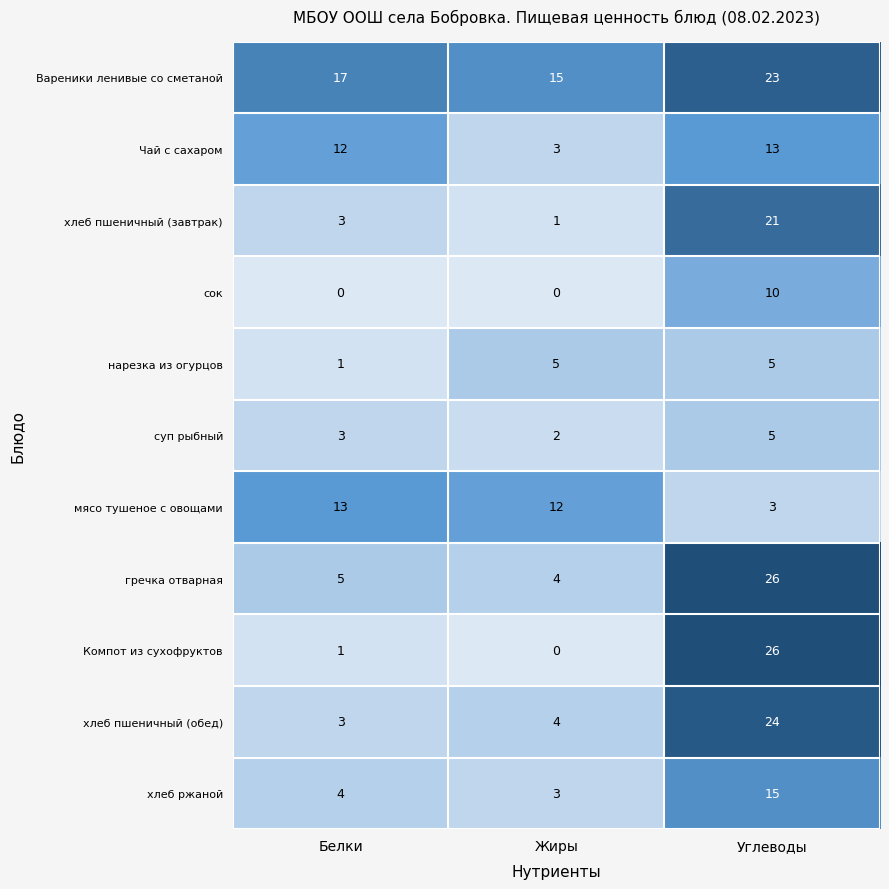

How many series are shown in this chart?

11